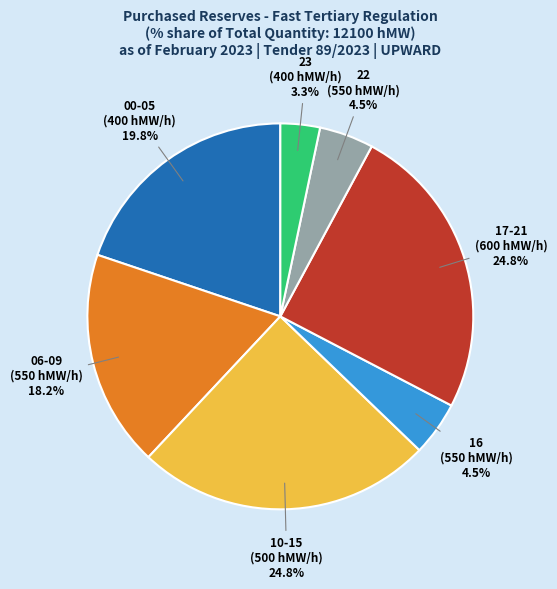

Is there a majority slice in this chart?

No